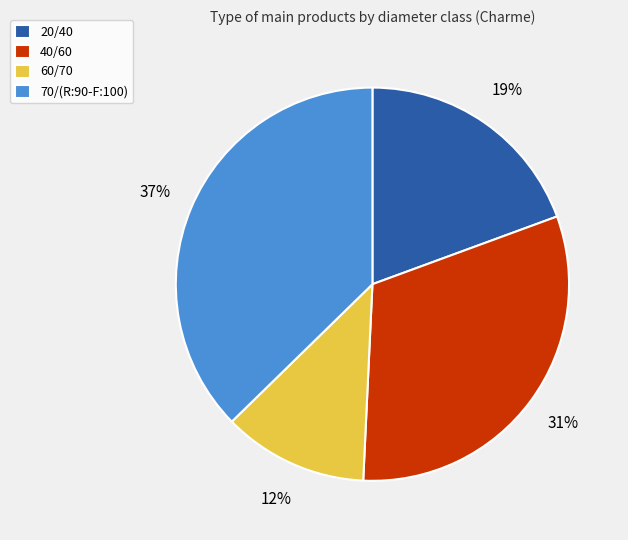

Approximately how many times larger is the value at 40/60 compared to 60/70?

2.6